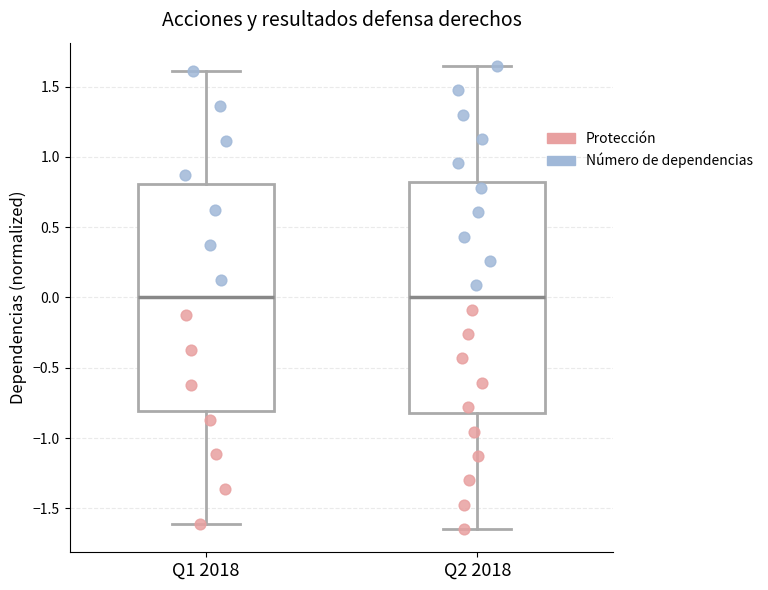

Reading left to right, transcribe this box plot: for each box, give where its median line is, the range the box spans, and where its two whiskers end, as read against the y-axis. The values are not printed on the chart, so give them approximately, as read against the axis.

Q1 2018: median 0.00, box -0.80 to 0.80, whiskers -1.60 to 1.60
Q2 2018: median 0.00, box -0.80 to 0.80, whiskers -1.65 to 1.65